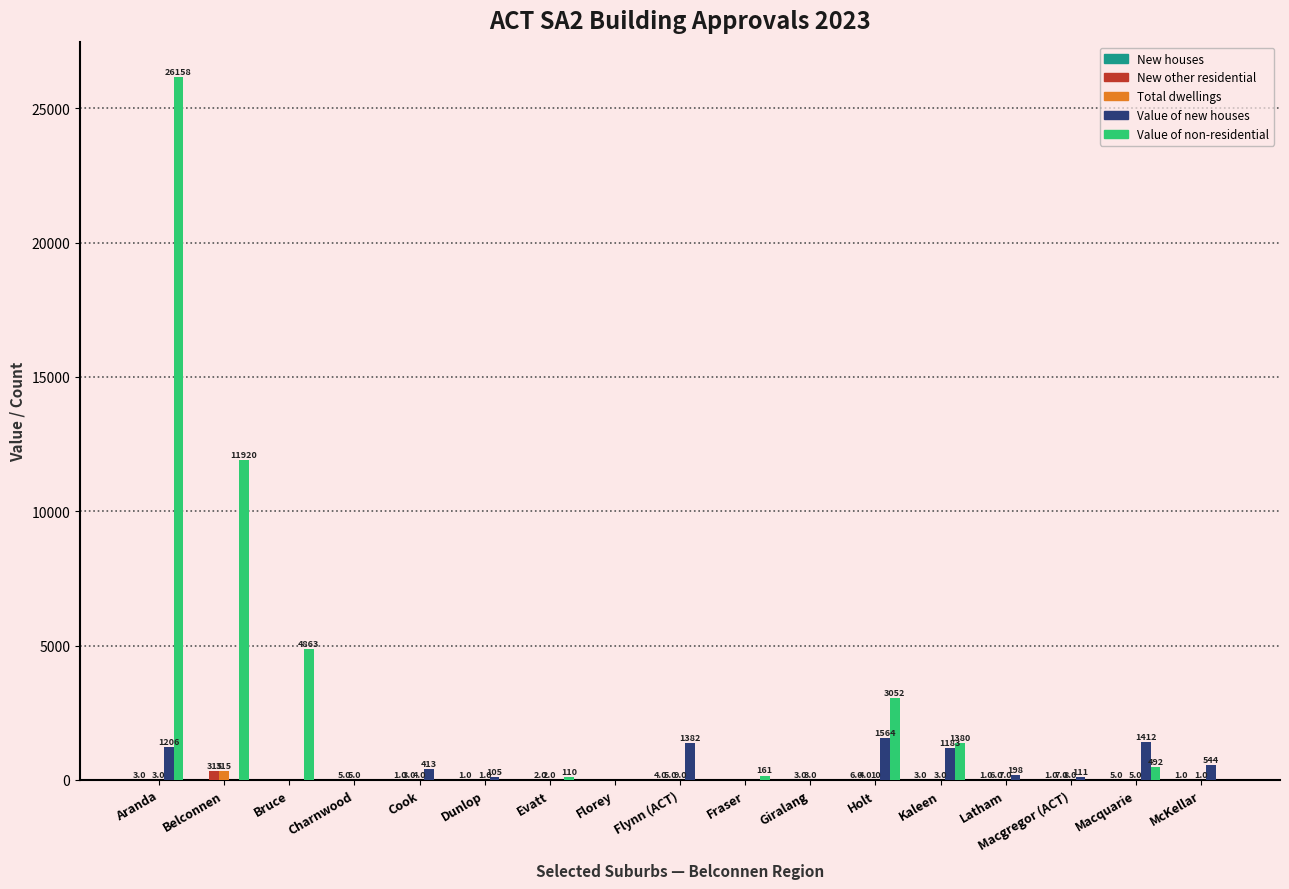

At which category is the sum across all series the highest?

Aranda